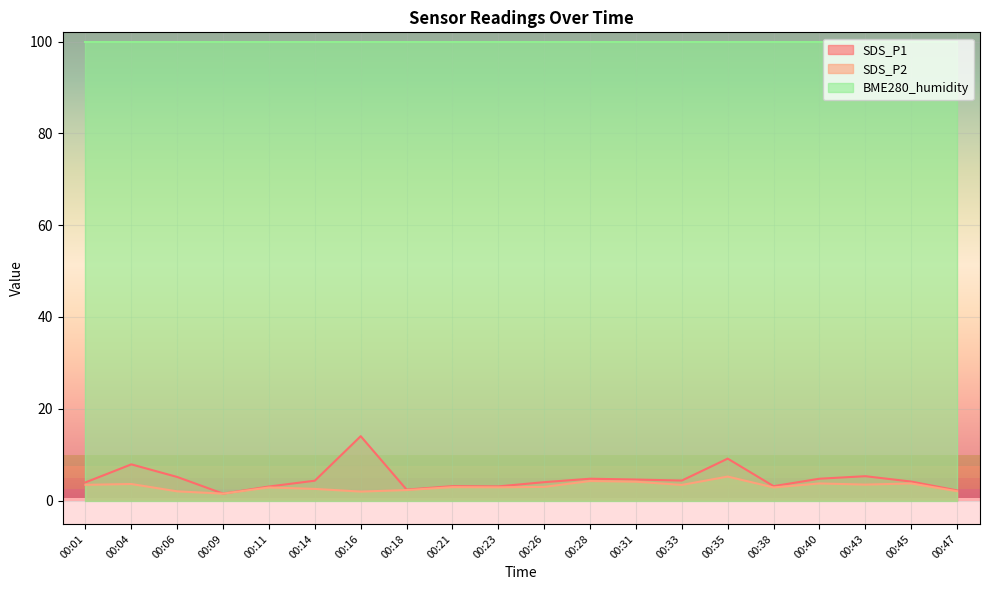

How many data points in SDS_P1 are less than 4?

8